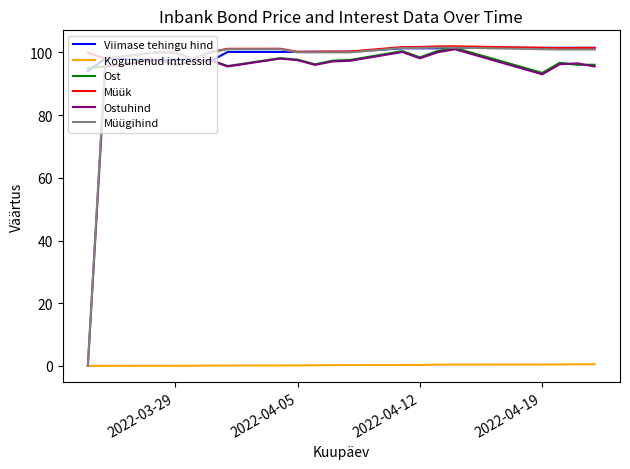

What is the lowest value of the Ost series?

93.4